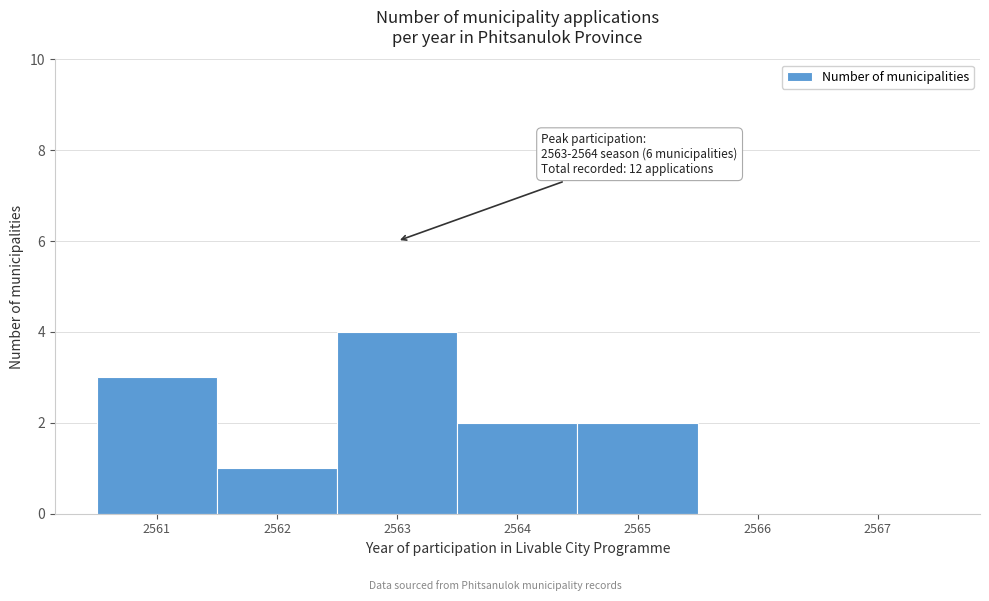

Which range on the x-axis has the tallest bar?

2562.5 to 2563.5